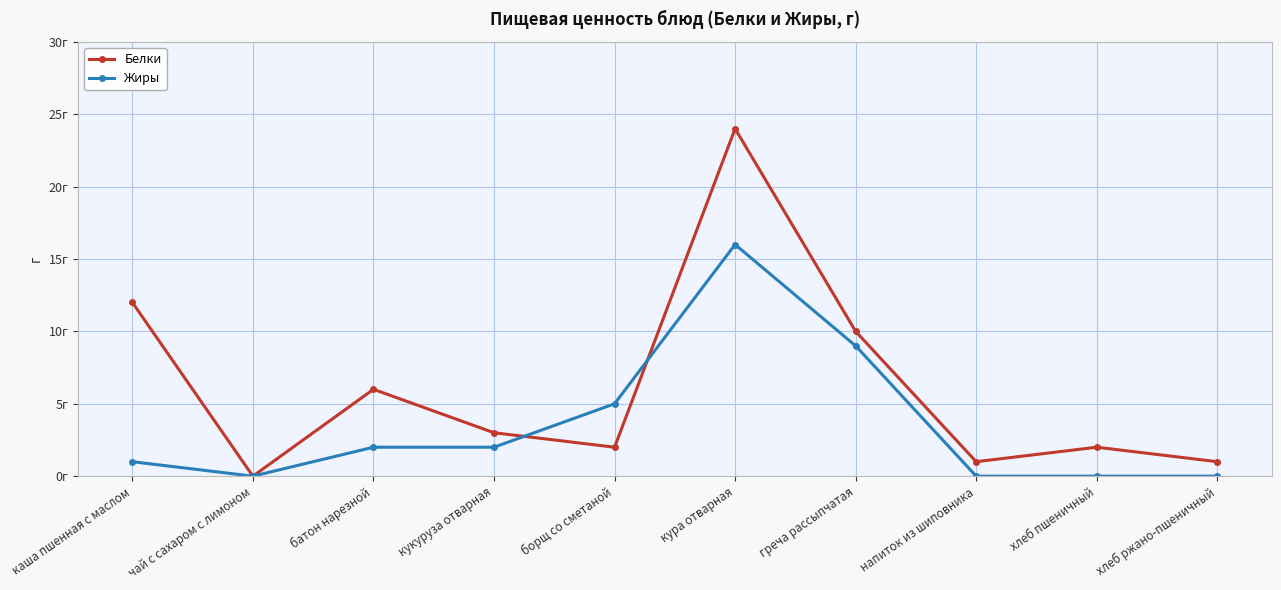

In Жиры, how many points are lower than both neighbors (excluding endpoints)?

1